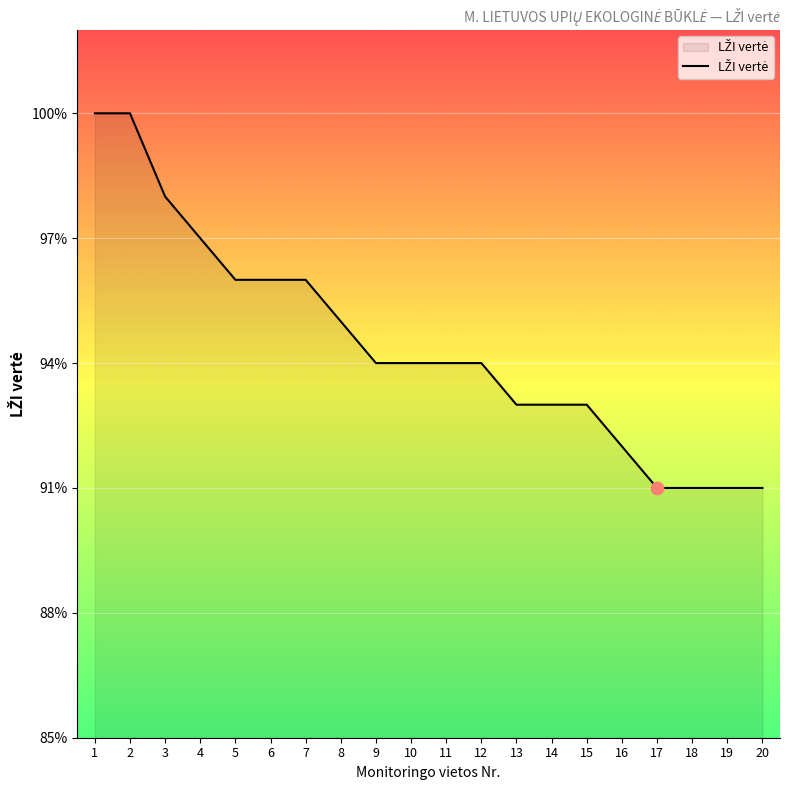

What is the change in value from 1 to 15?

-0.1